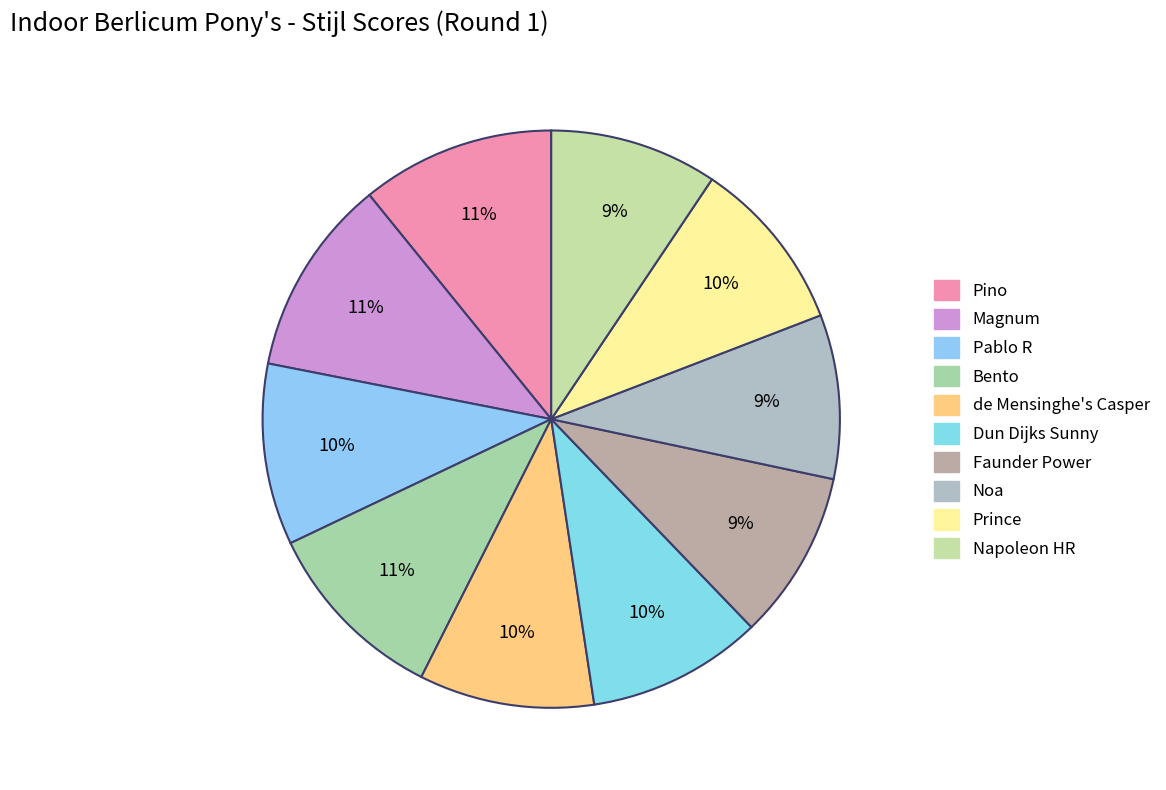

Count the number of slices in the pie.

10